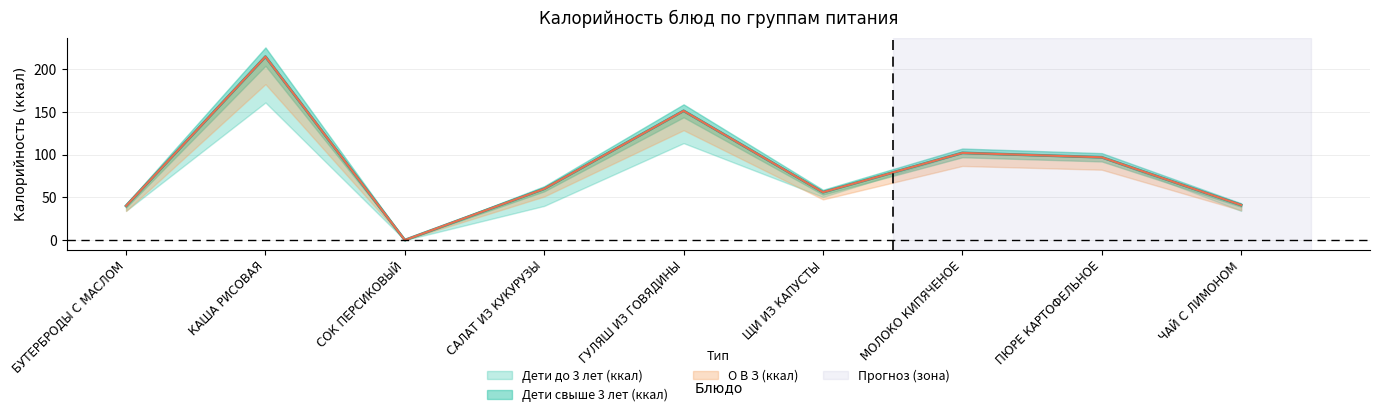

At how many categories does at least one series exceed 210?

1